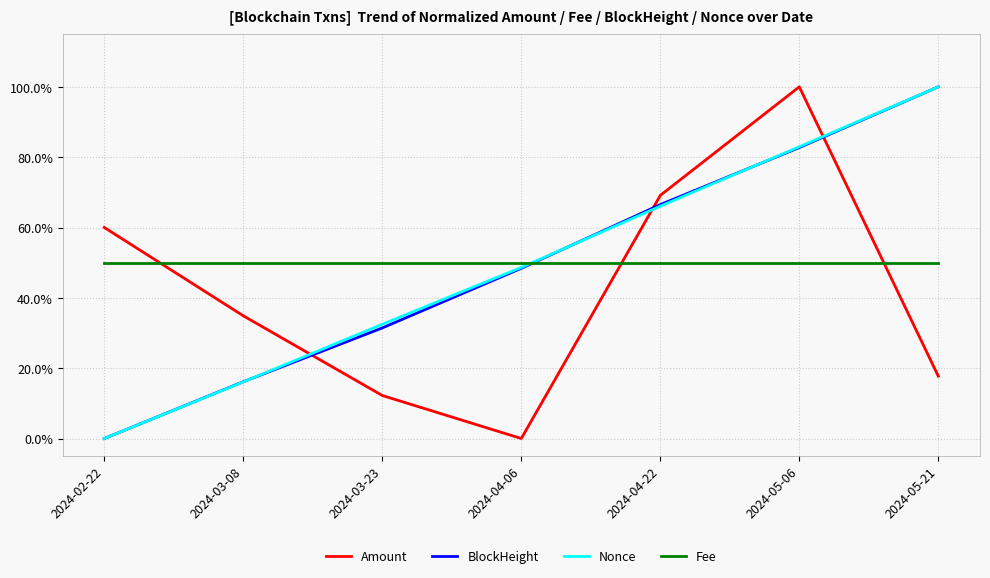

What are all the series names shown in the legend?

Amount, BlockHeight, Nonce, Fee